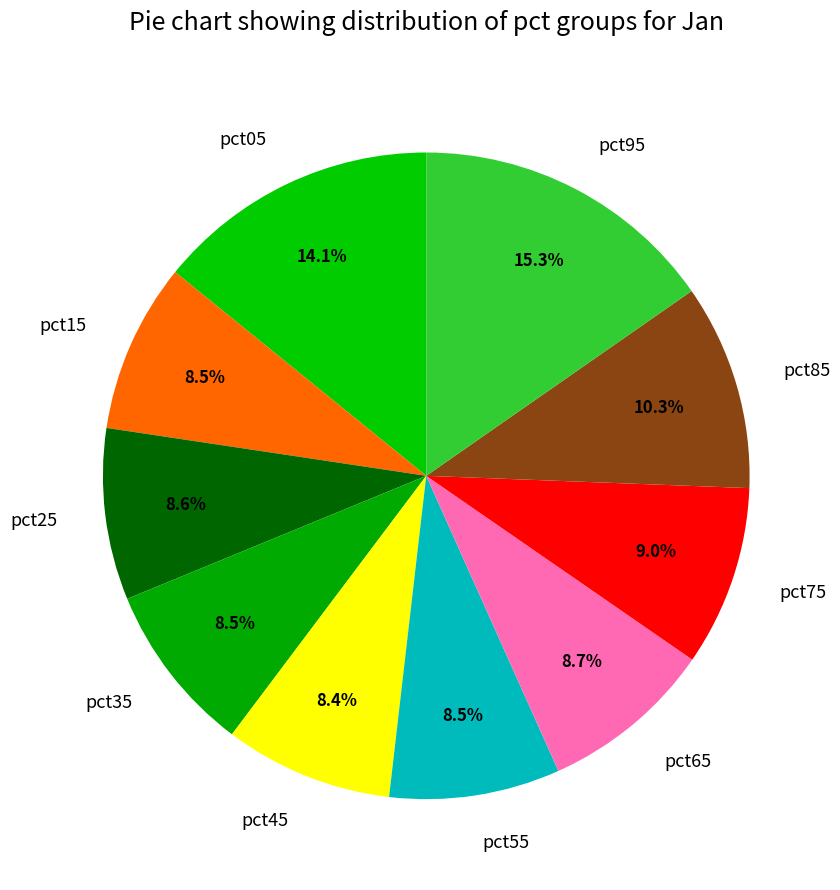

The pct55 slice represents 1% of the pie. True or false?

False